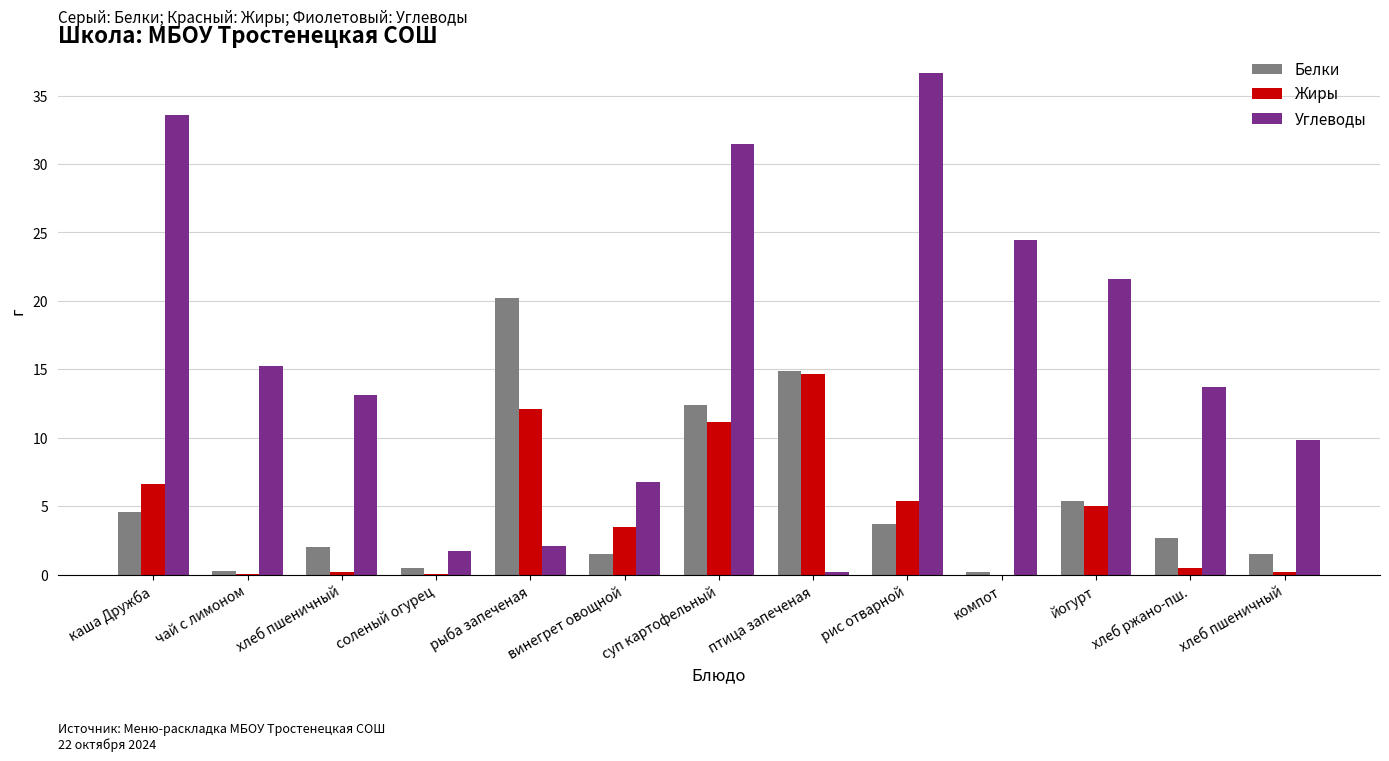

Reading left to right, extract all data points from this chart.

Белки: 4.6	0.3	2.0	0.5	20.2	1.5	12.4	14.9	3.7	0.2	5.4	2.6	1.5
Жиры: 6.6	0.1	0.2	0.1	12.1	3.5	11.1	14.6	5.4	0.0	5.0	0.5	0.2
Углеводы: 33.6	15.2	13.1	1.7	2.1	6.8	31.5	0.2	36.7	24.4	21.6	13.7	9.8